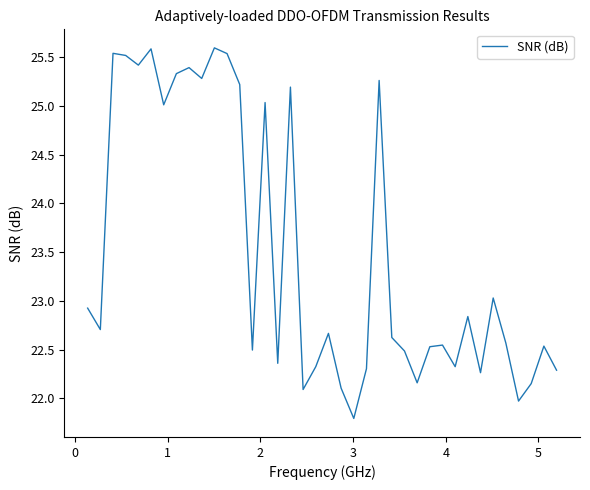

What is the smallest value displayed?

21.8